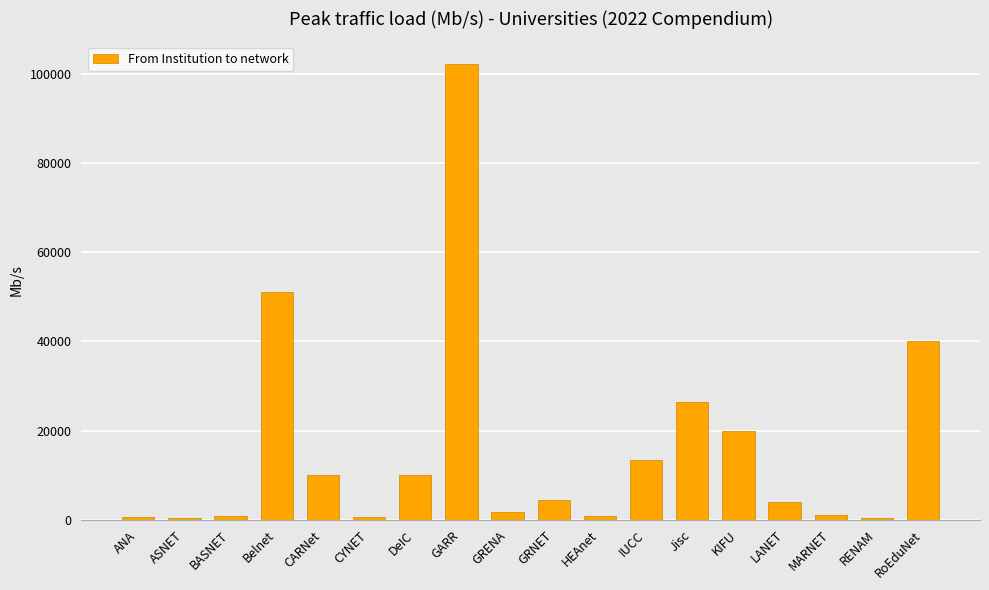

Which has a higher value, KIFU or MARNET?

KIFU